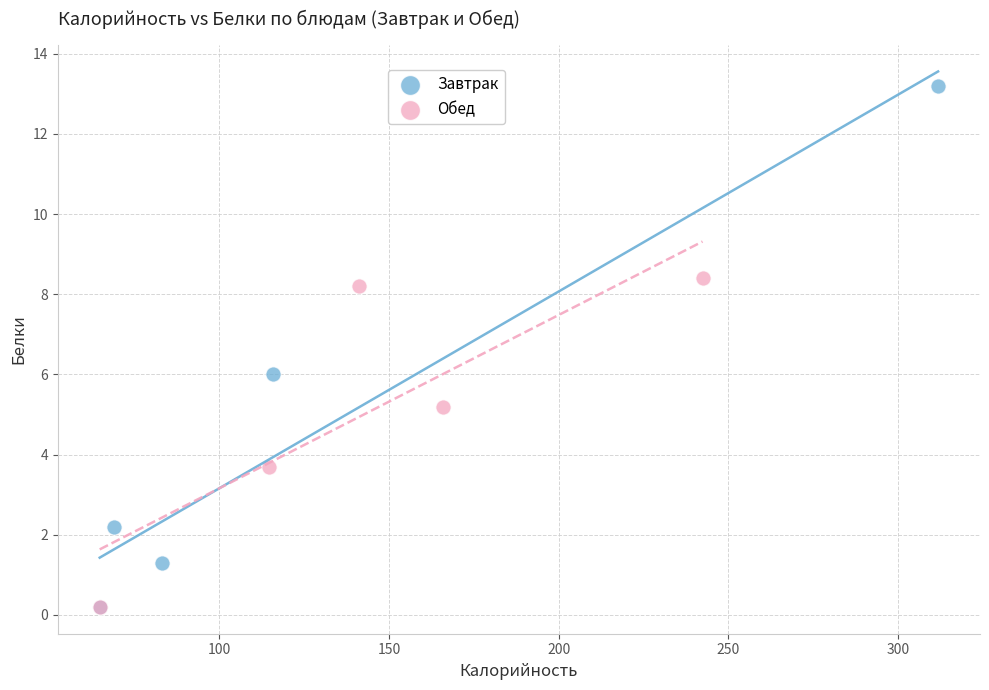

Which series has the widest spread of Y values?

Завтрак